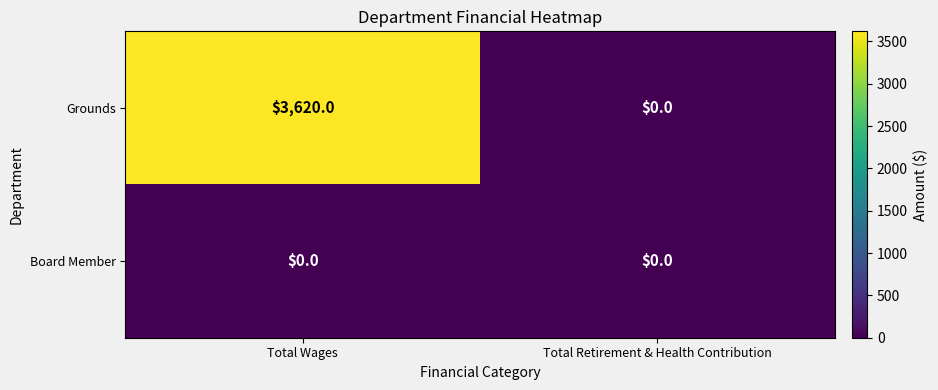

Reading left to right, what are all the values shown in this chart?

Grounds: 3620	0
Board Member: 0	0